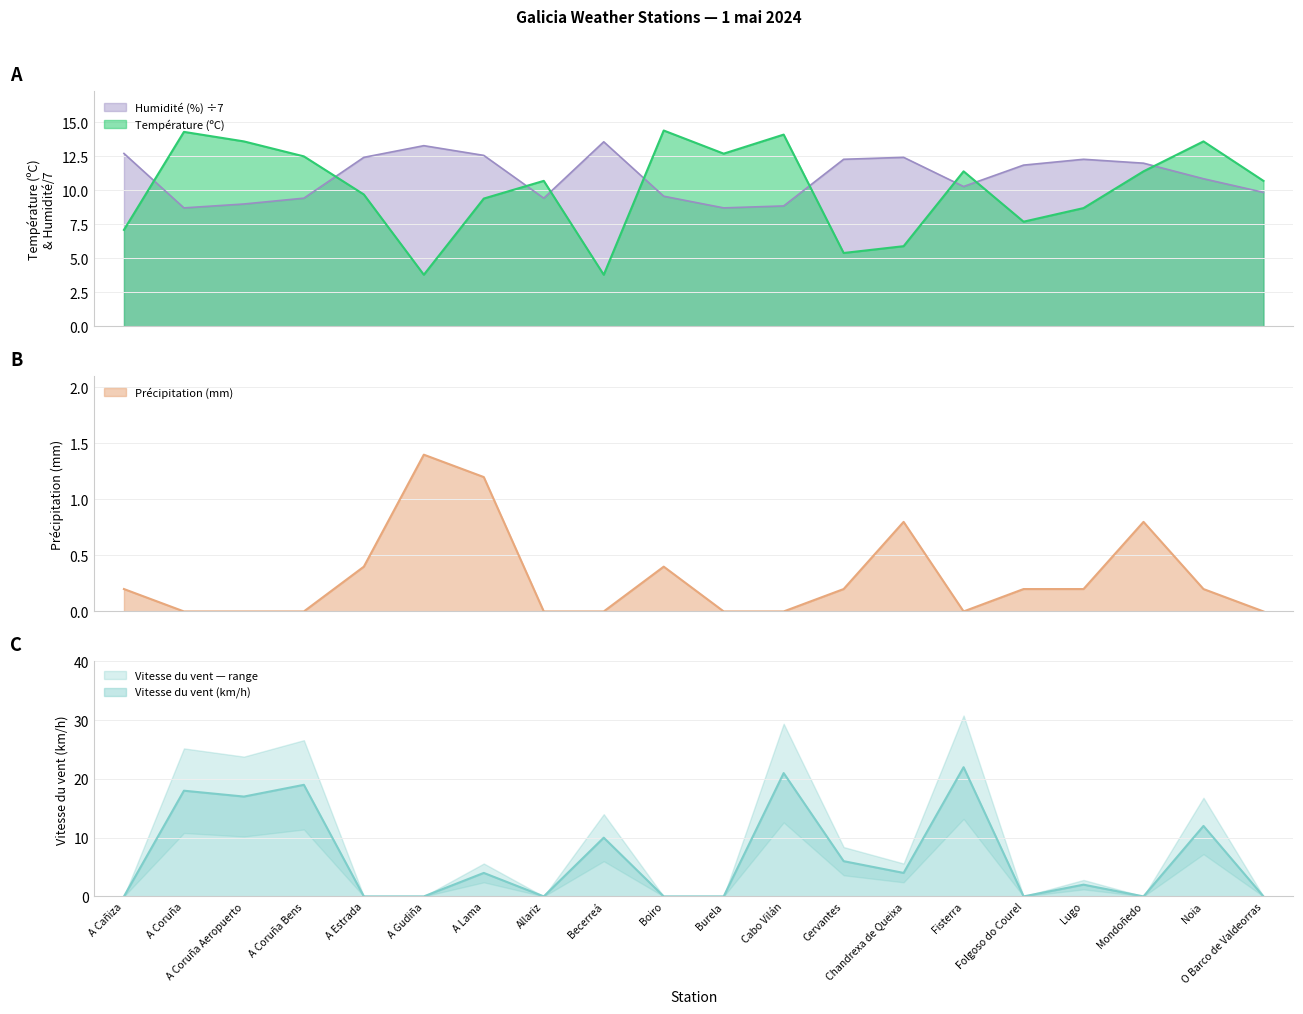

How many categories are shown in the chart?

20